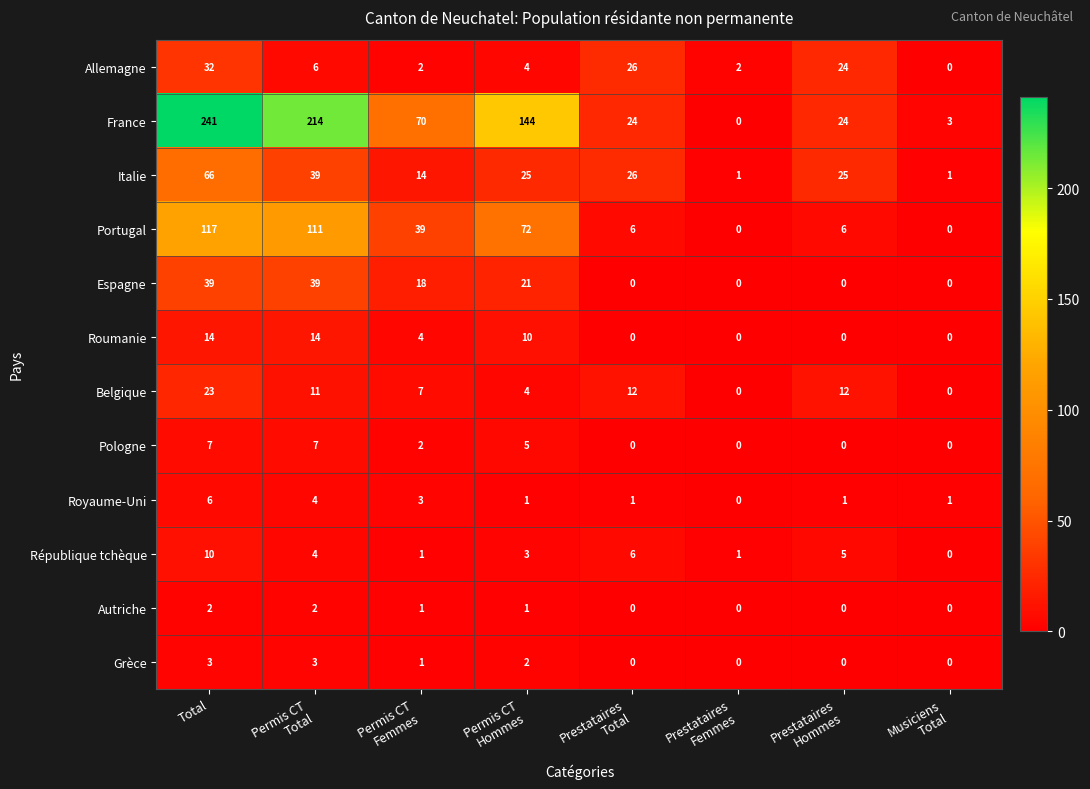

Where does the Espagne series first go above 18?

Total